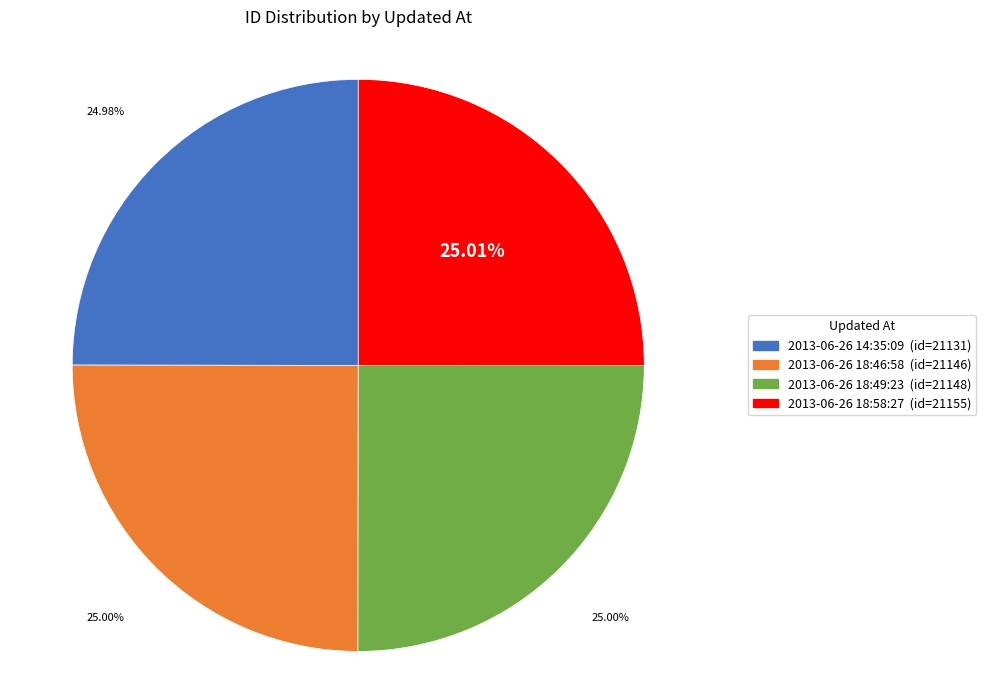

To the nearest percent, what is the combined percentage of 2013-06-26 18:58:27 and 2013-06-26 14:35:09?

50%